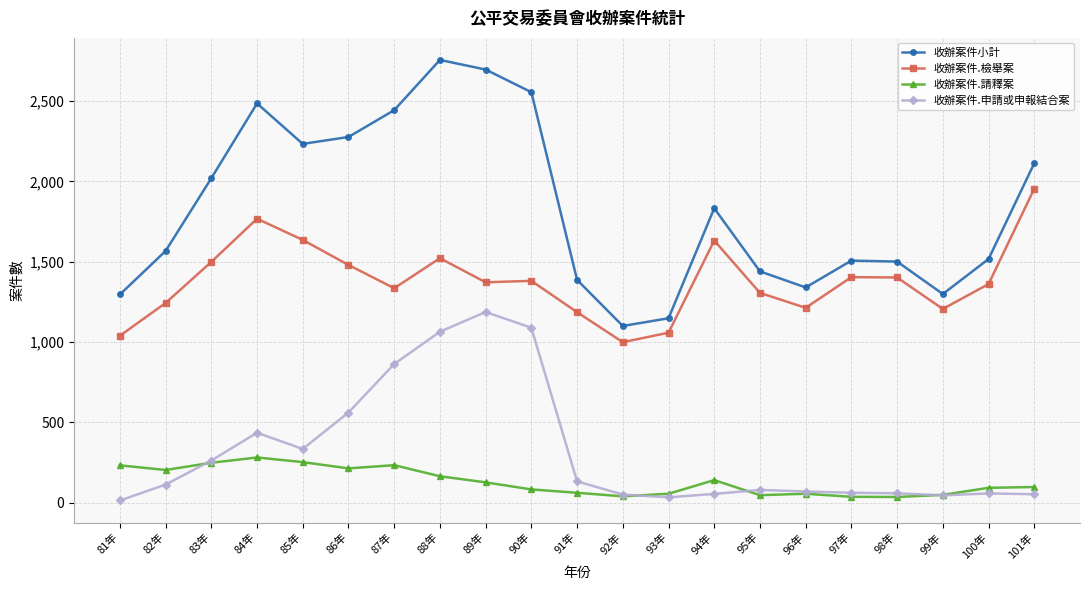

At which category does 收辦案件.請釋案 reach its first local valley?

82年